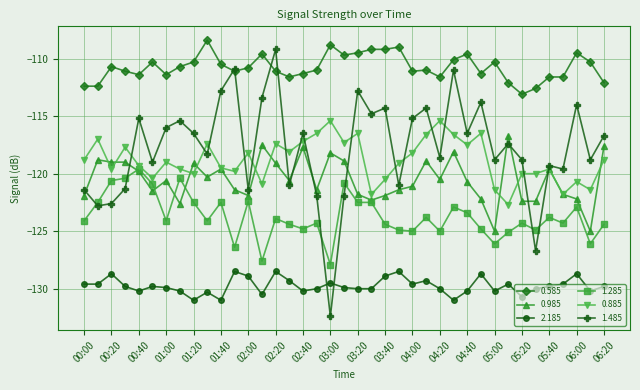

Which series has the largest total across all categories?

0.585